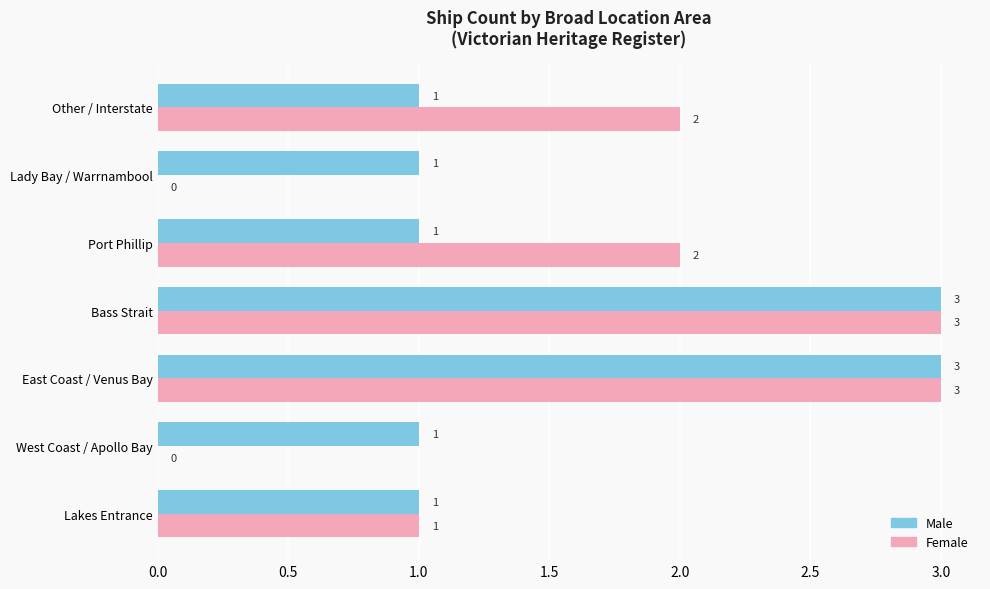

True or false: Male has a value of 1 at West Coast / Apollo Bay.

True